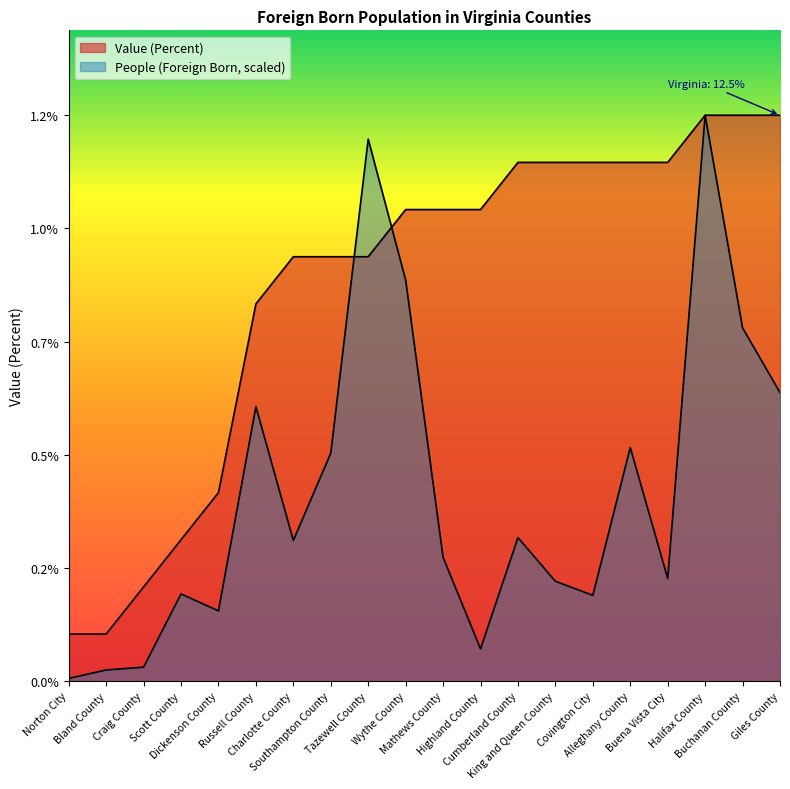

Rank the series by their average value, from highest to lowest.

Value (Percent), People (Foreign Born)